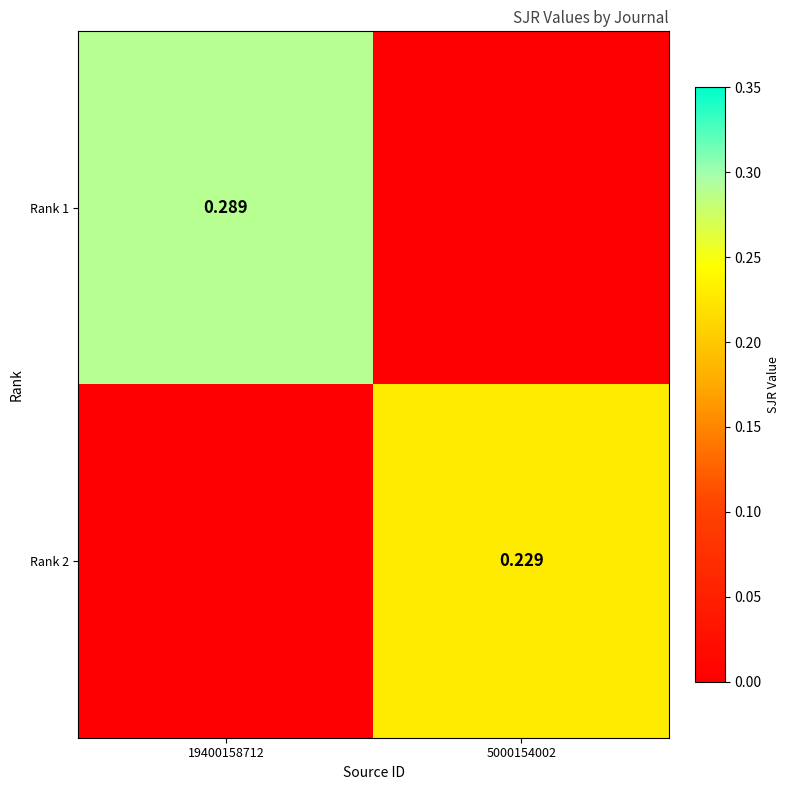

At which category is the sum across all series the highest?

19400158712